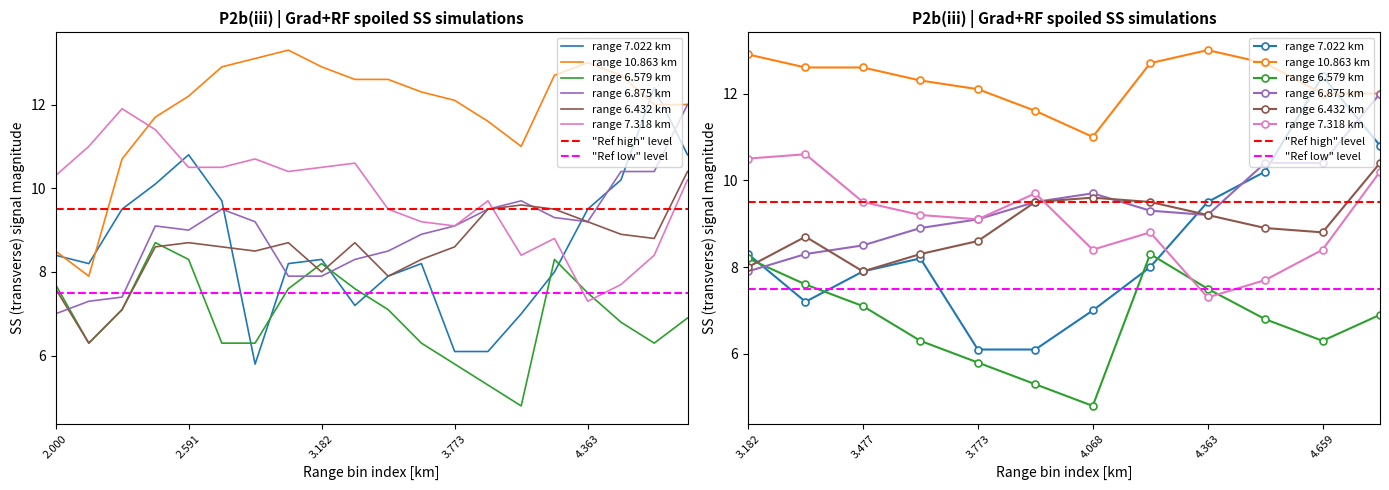

What is the total value across all series at 2.886?

53.6